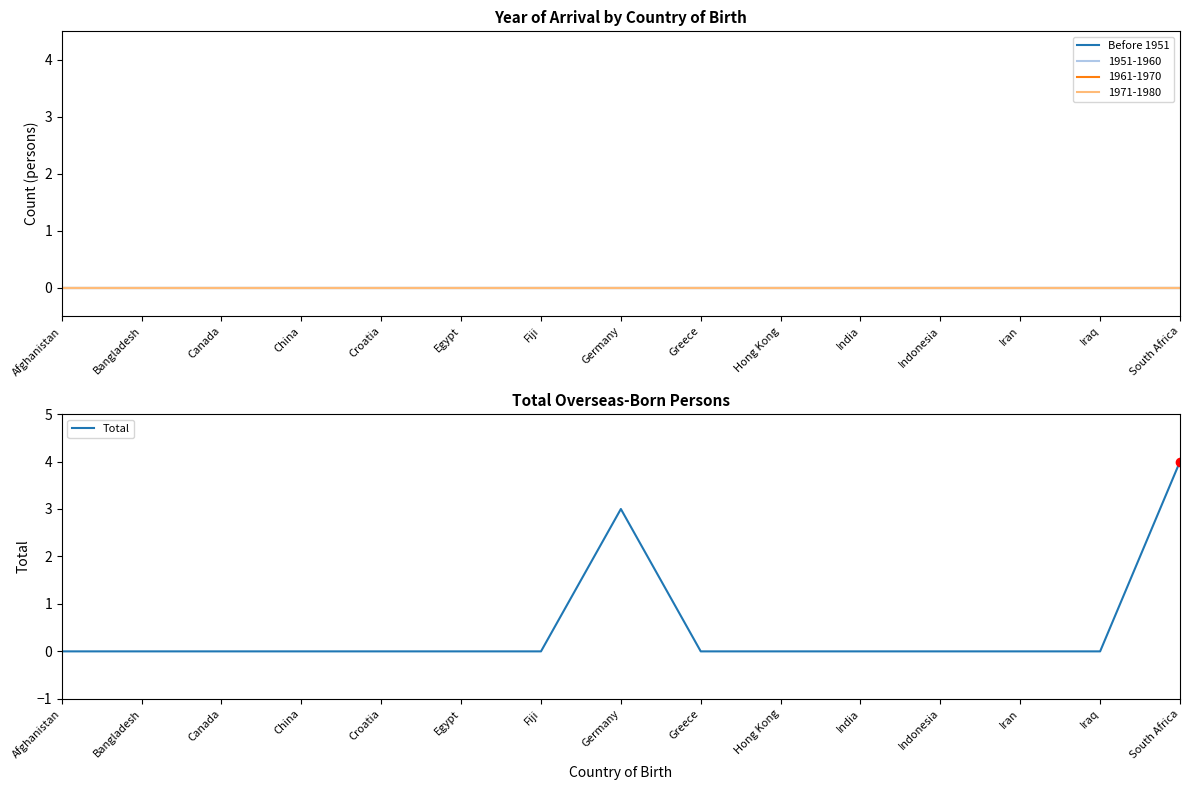

What is the maximum value shown in the chart?

4